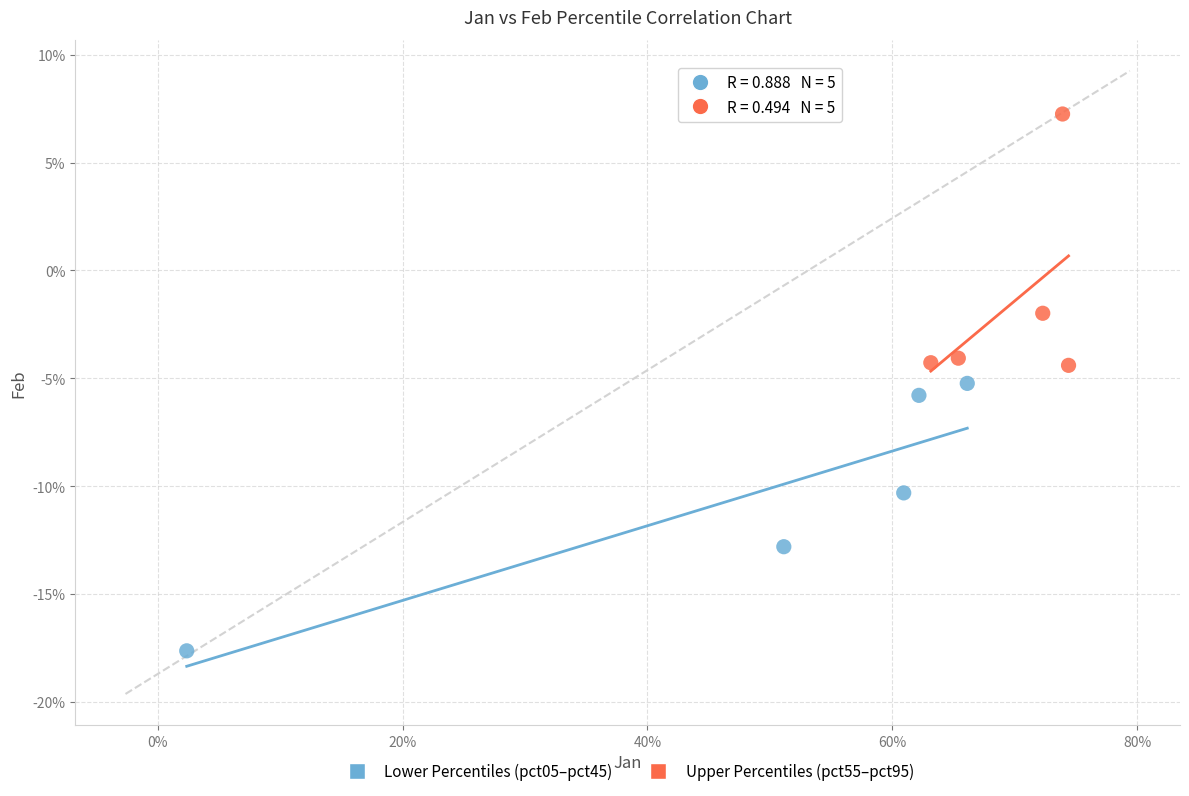

Which series has the largest Y range (max minus min)?

Lower Percentiles (pct05–pct45)